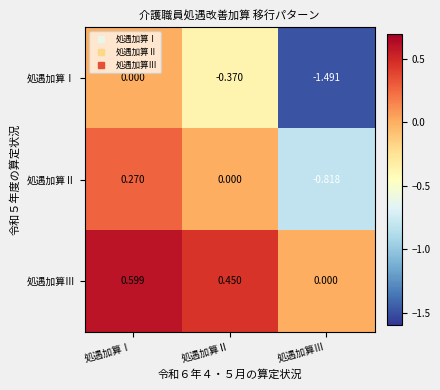

Between 処遇加算Ⅰ and 処遇加算Ⅱ, which series saw the biggest shift?

処遇加算Ⅰ